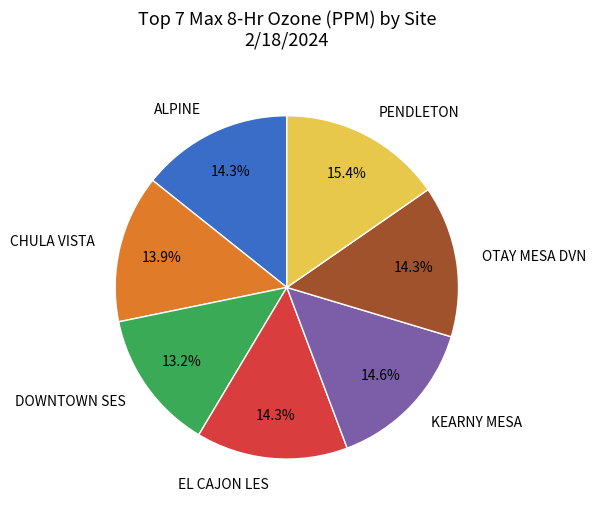

What percentage is the ALPINE slice, to the nearest percent?

14%